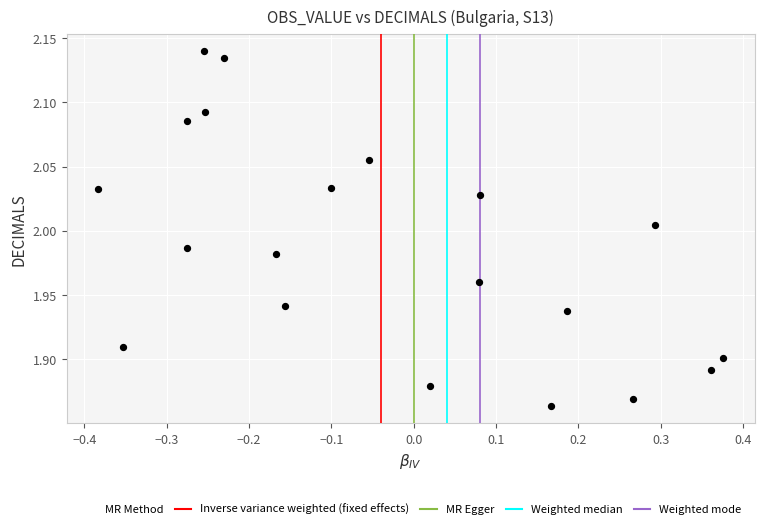

What is the range of X values (max minus min)?

0.8